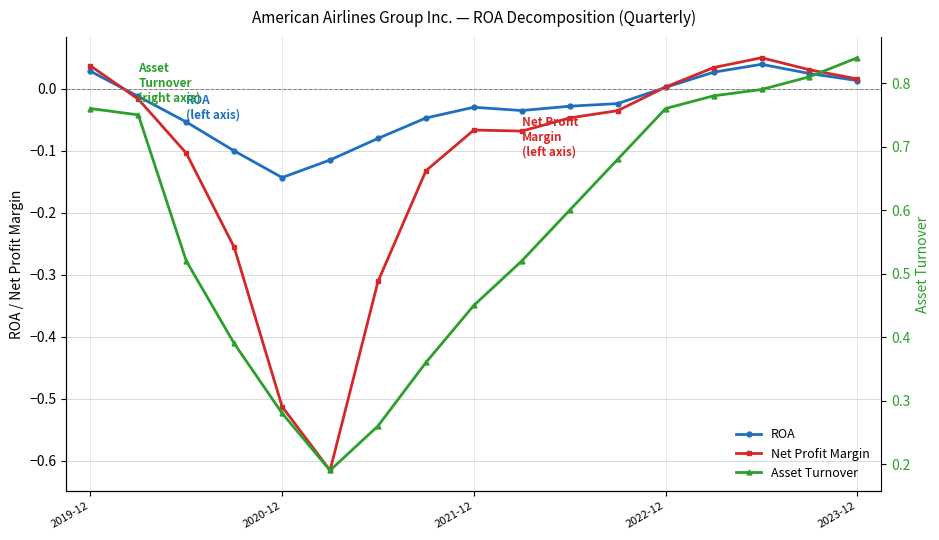

What is the value of the Asset Turnover point at the 3rd from the left?

0.5